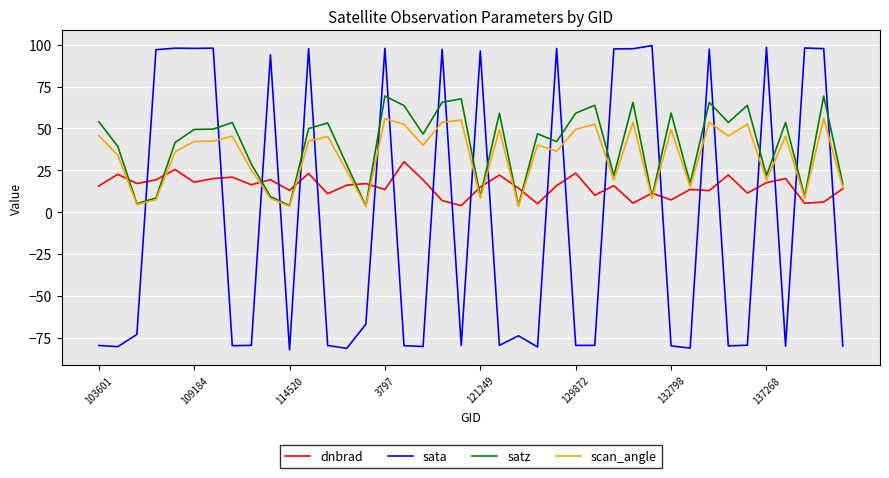

True or false: satz and dnbrad cross at least once.

True